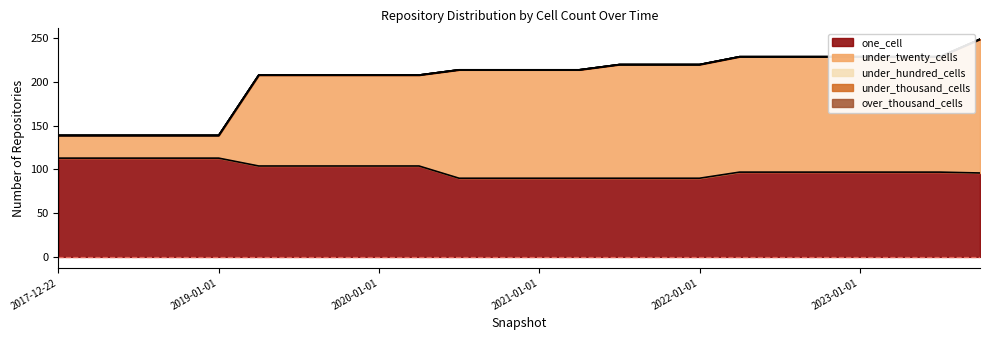

What position from the right is 2017-12-22?

24